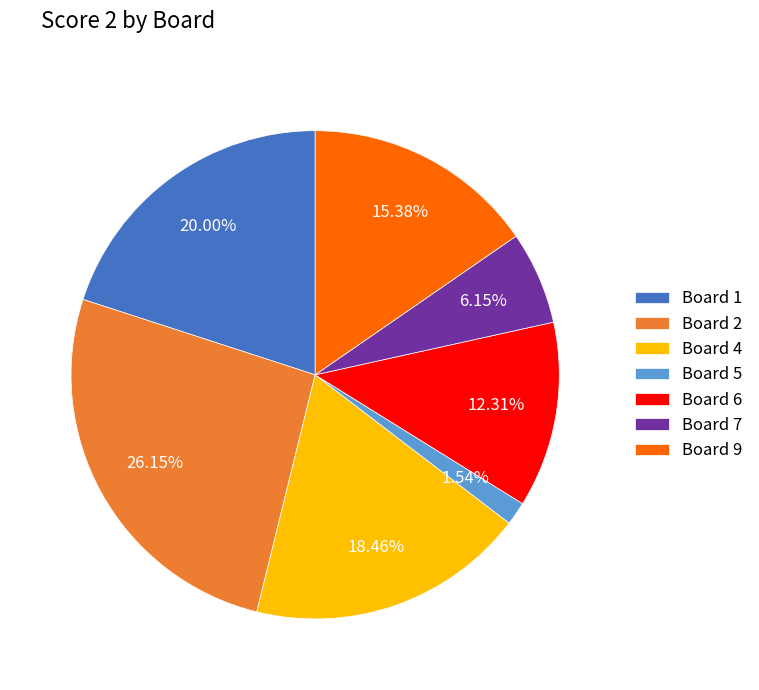

Approximately how many times larger is the value at Board 9 compared to Board 1?

0.8